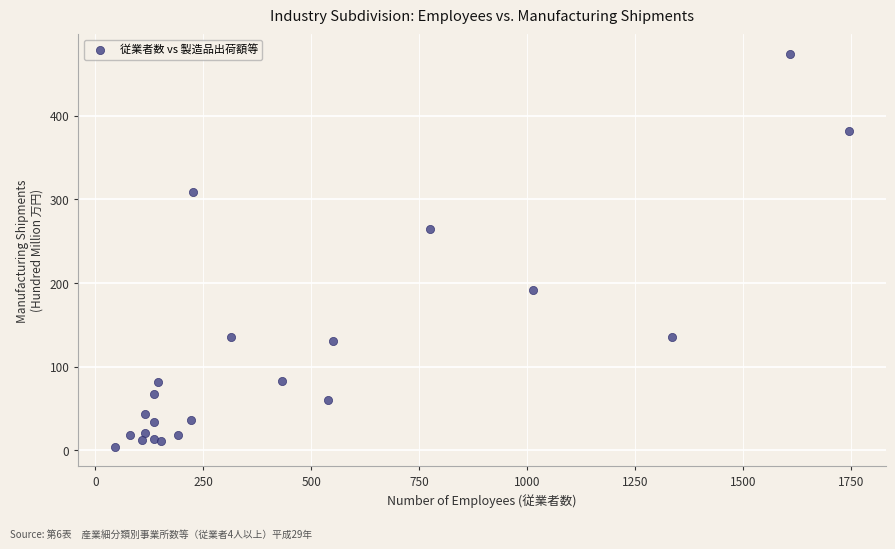

What Y value in the scatter plot is closest to 239?

265.2